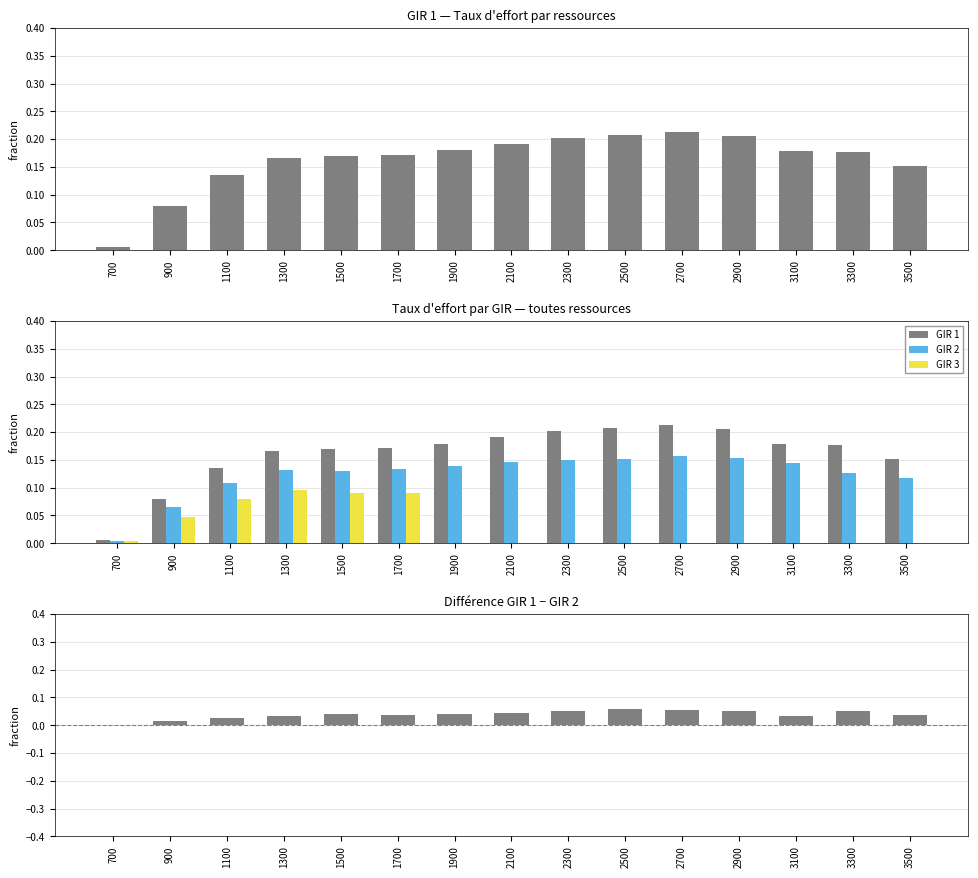

Is the value of GIR 2 at 2900 greater than the value of GIR 1 - GIR 2 at 900?

Yes